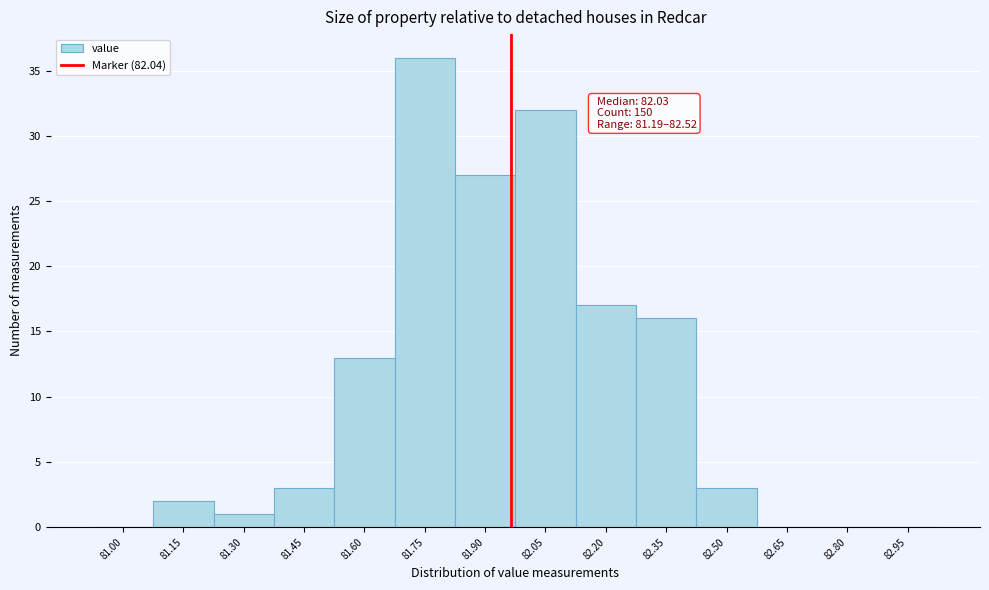

Reading left to right, transcribe all the data shown in this chart.

81.00=0	81.15=2	81.30=1	81.45=3	81.60=13	81.75=36	81.90=27	82.05=32	82.20=17	82.35=16	82.50=3	82.65=0	82.80=0	82.95=0